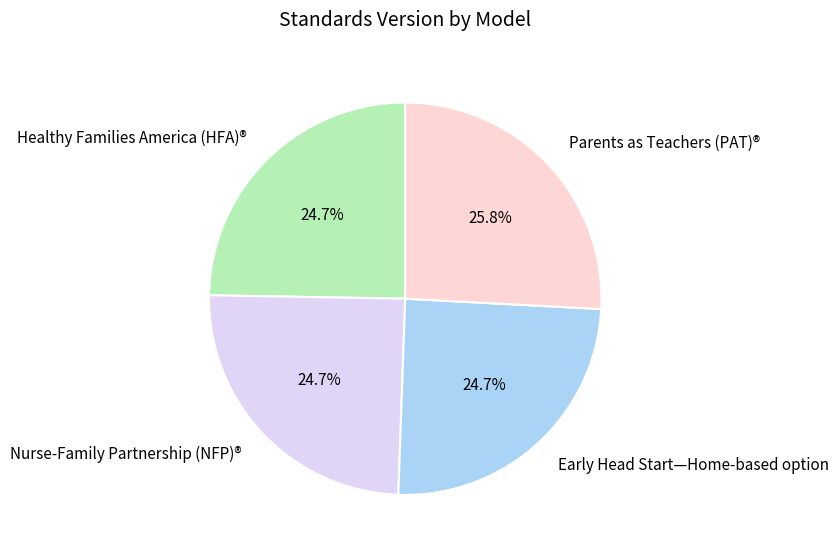

To the nearest percent, what portion does Early Head Start—Home-based option represent?

25%